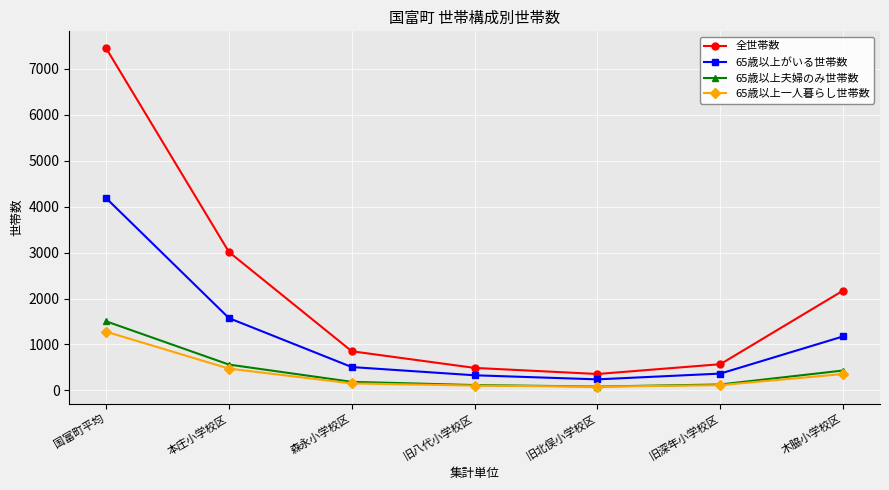

At how many categories does at least one series exceed 416?

6